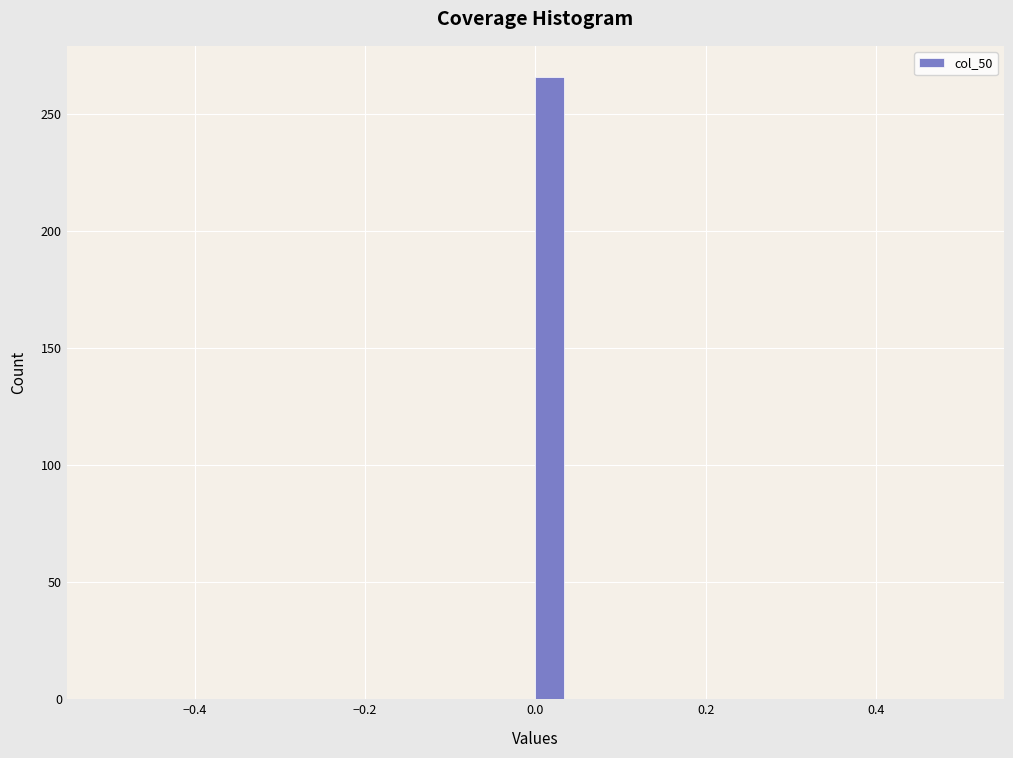

Around what value on the x-axis is the tallest bar? Give the approximate position of its centre, as read against the axis.

0.02